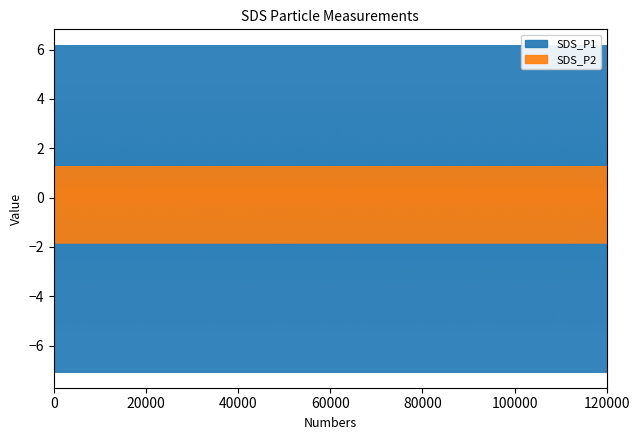

What is the total value across all series at 15?

23.0